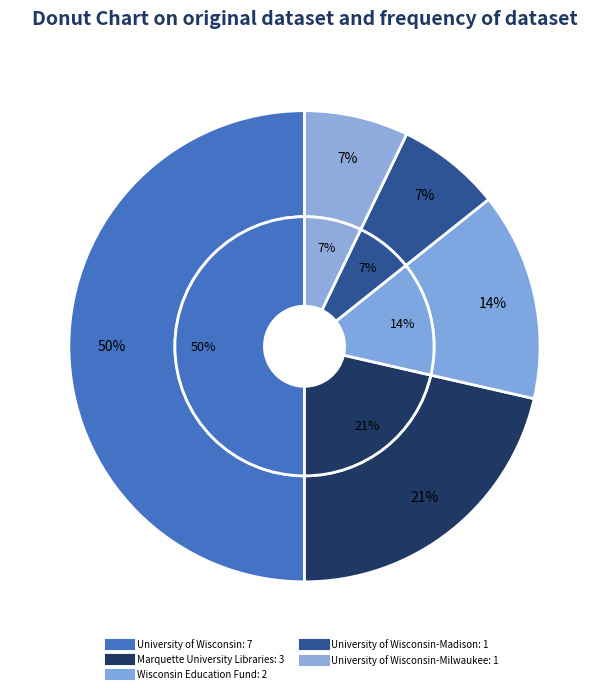

What is the change in value from Wisconsin Education Fund to University of Wisconsin-Milwaukee?

-1